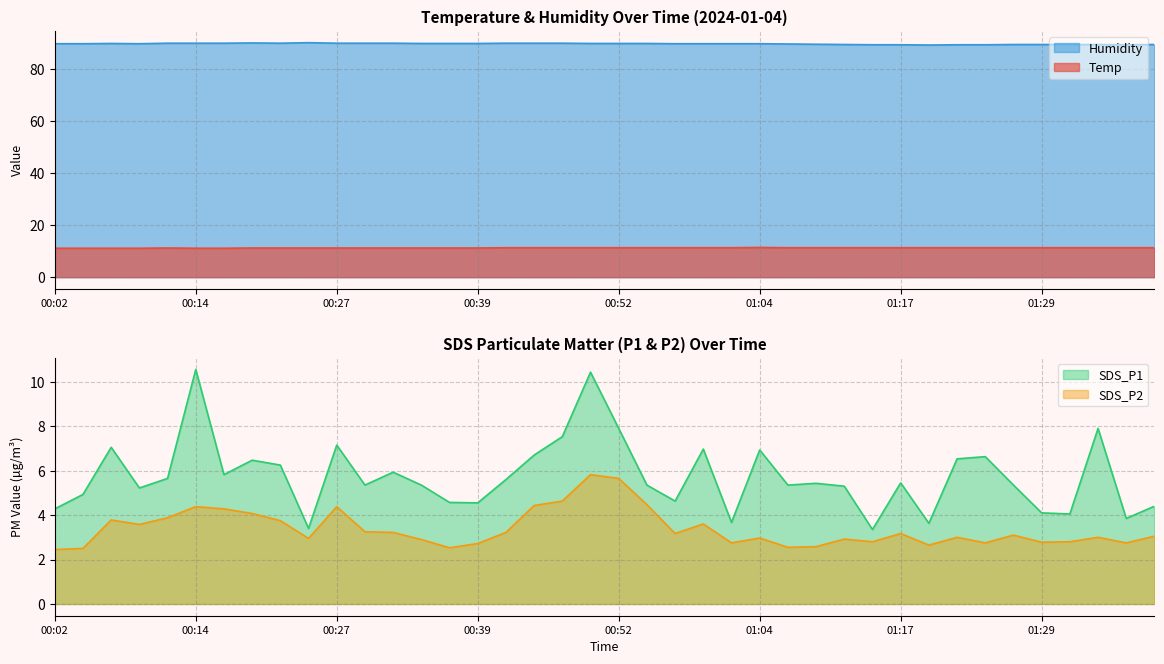

True or false: SDS_P2 and Temp cross at least once.

False